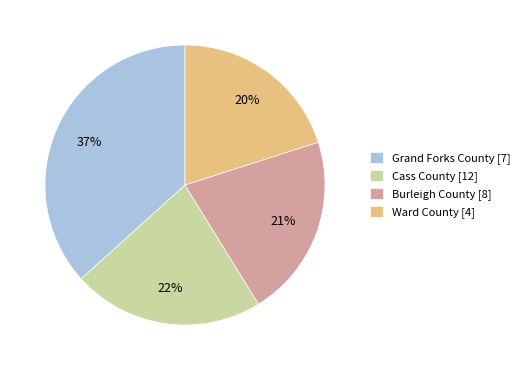

The Cass County slice represents 11% of the pie. True or false?

False